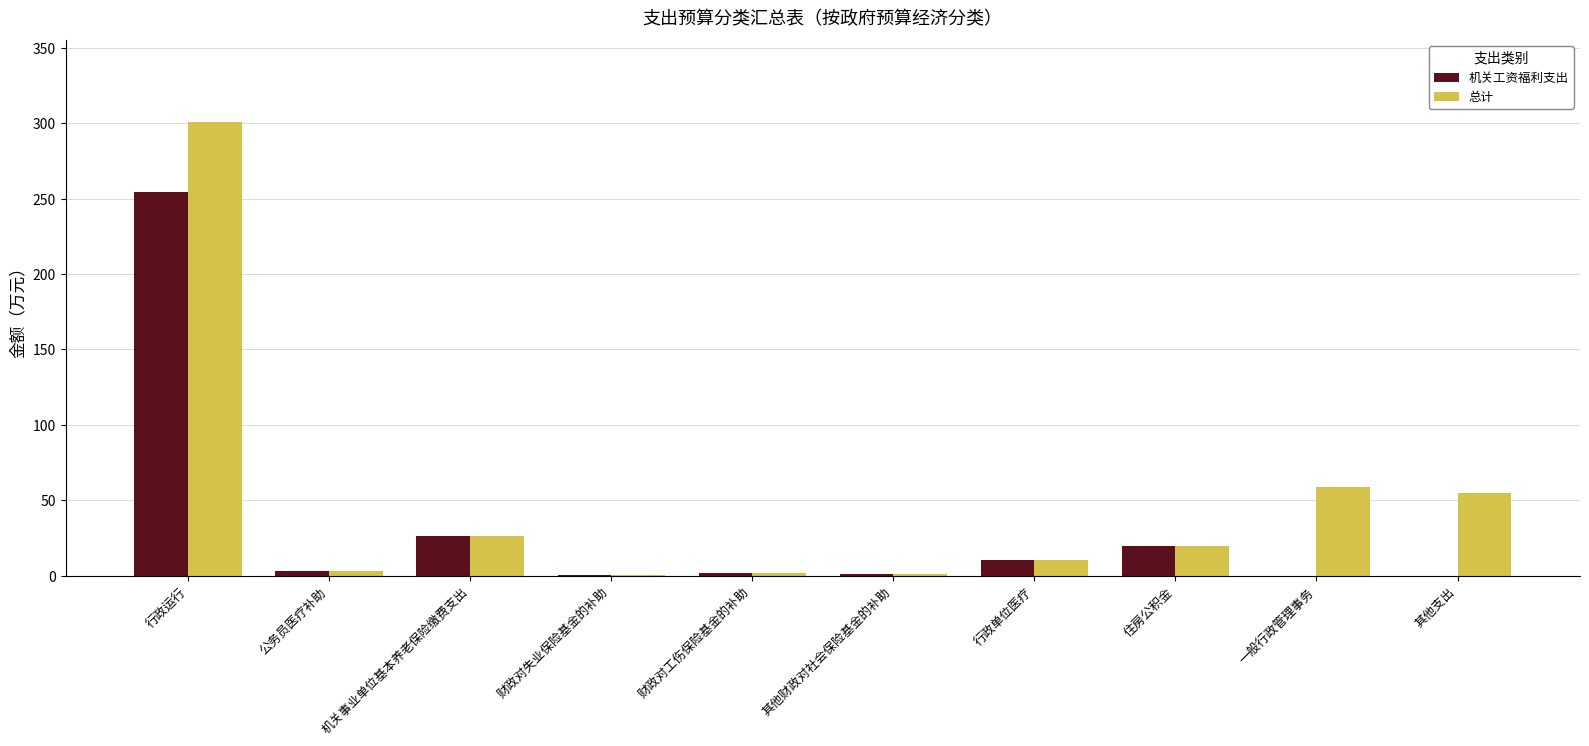

True or false: 总计 has a value of 300.9 at 行政运行.

True